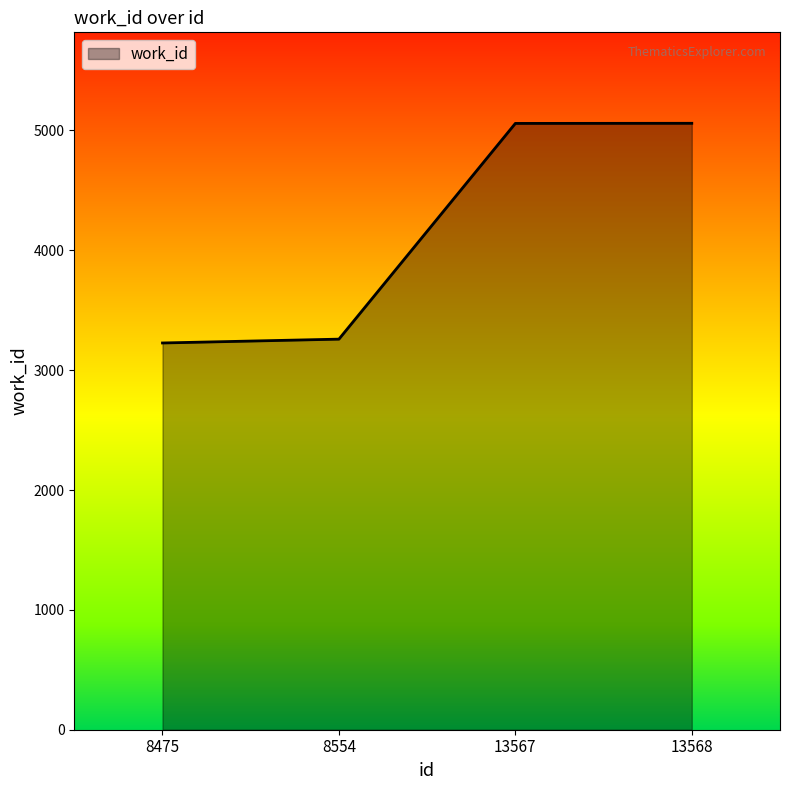

What is the greatest value displayed?

5060